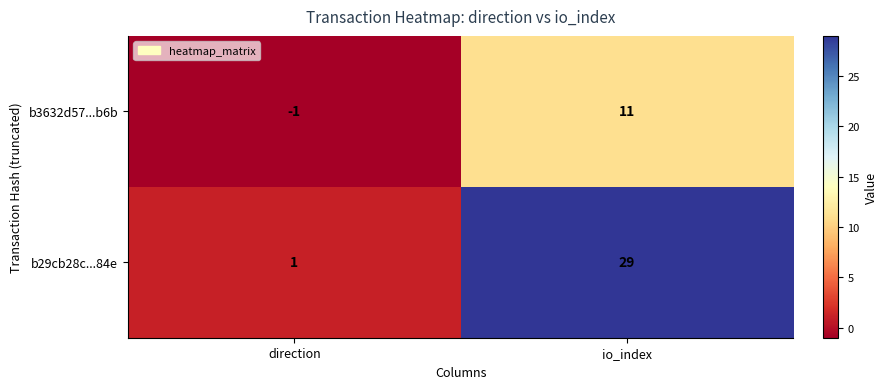

At how many categories does at least one series exceed 11?

1